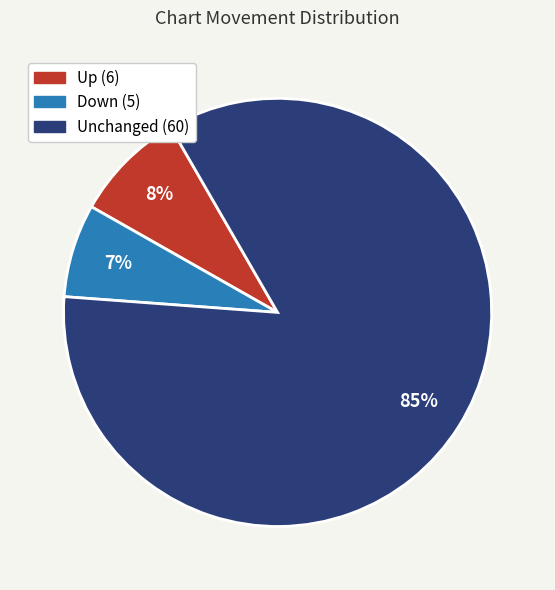

Is there any slice that represents more than half of the pie?

Yes